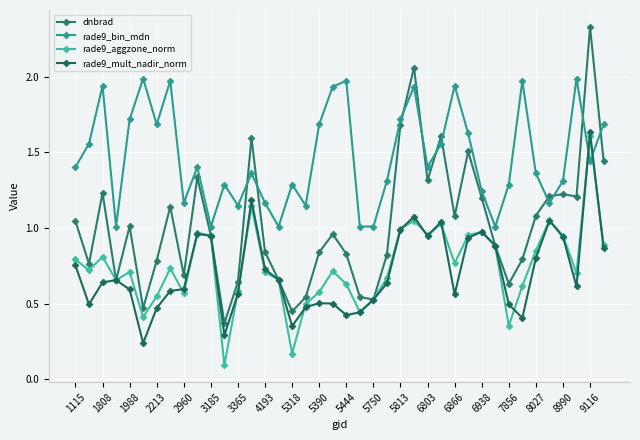

How many lines are shown in the chart?

4